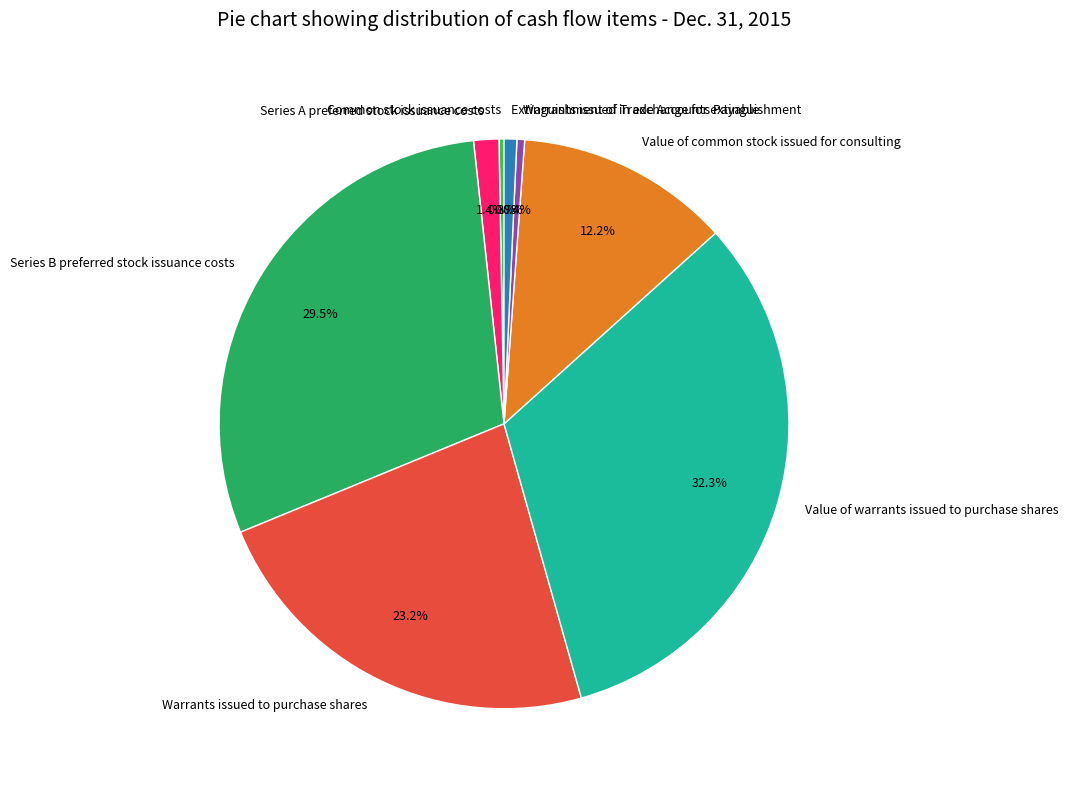

How many slices are in this pie chart?

8